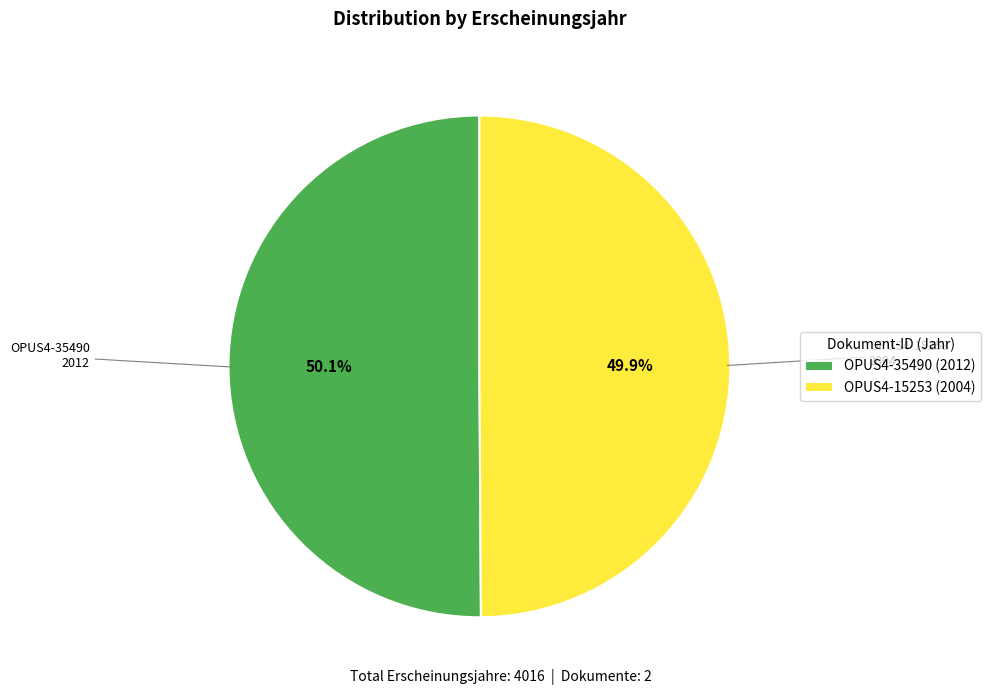

What is the ratio of the value at OPUS4-35490 (2012) to the value at OPUS4-15253 (2004)?

1.0